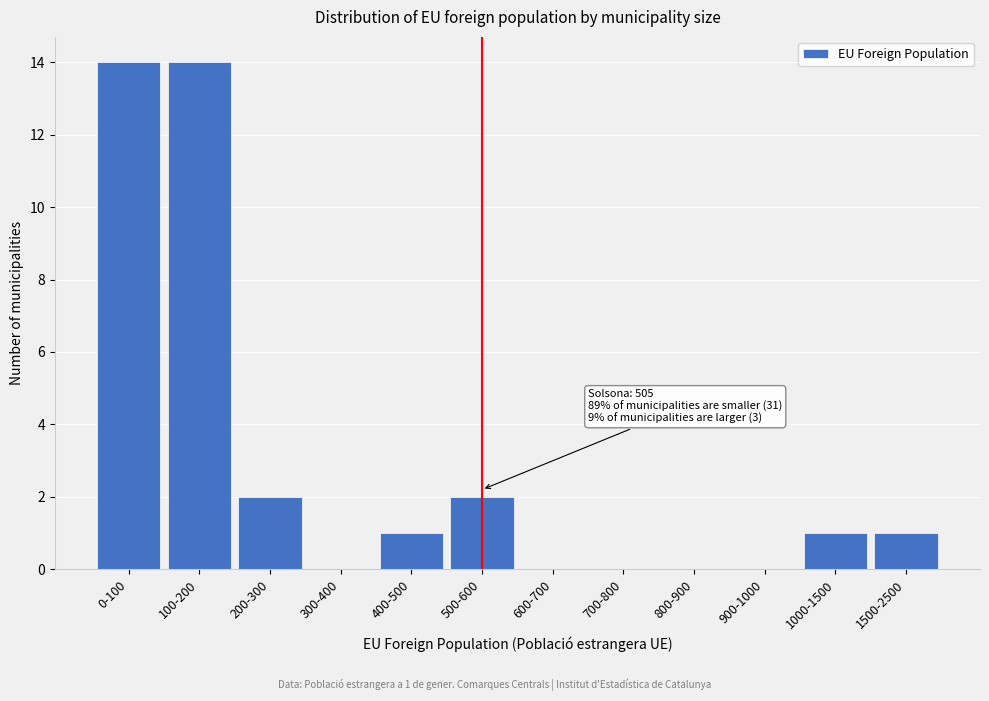

Reading right to left, list all the values displayed in this chart.

1500-2500=1	1000-1500=1	900-1000=0	800-900=0	700-800=0	600-700=0	500-600=2	400-500=1	300-400=0	200-300=2	100-200=14	0-100=14